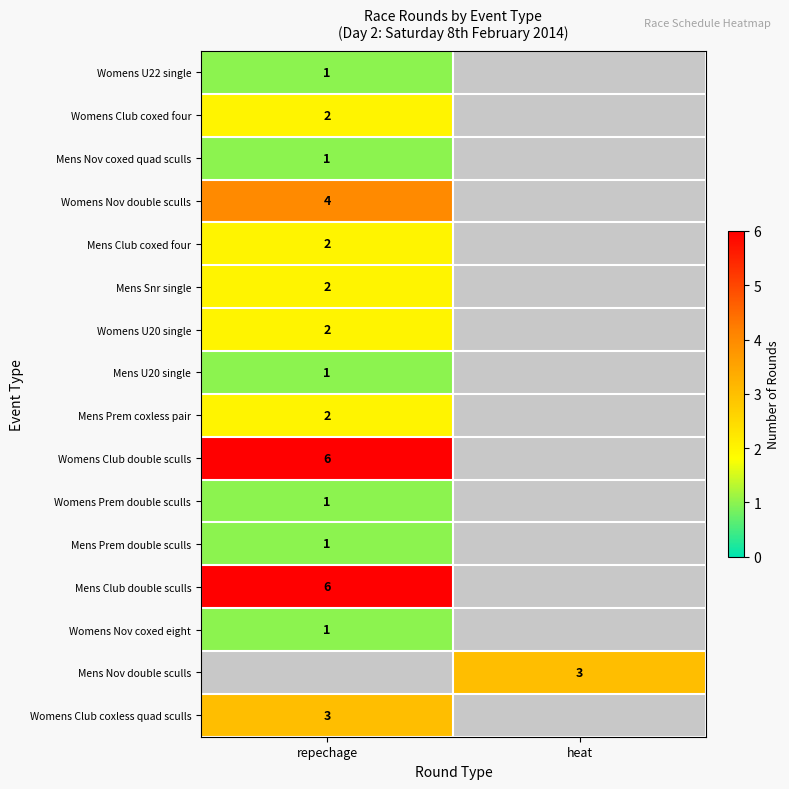

Is it true that Womens Club double sculls equals 3 at repechage?

False